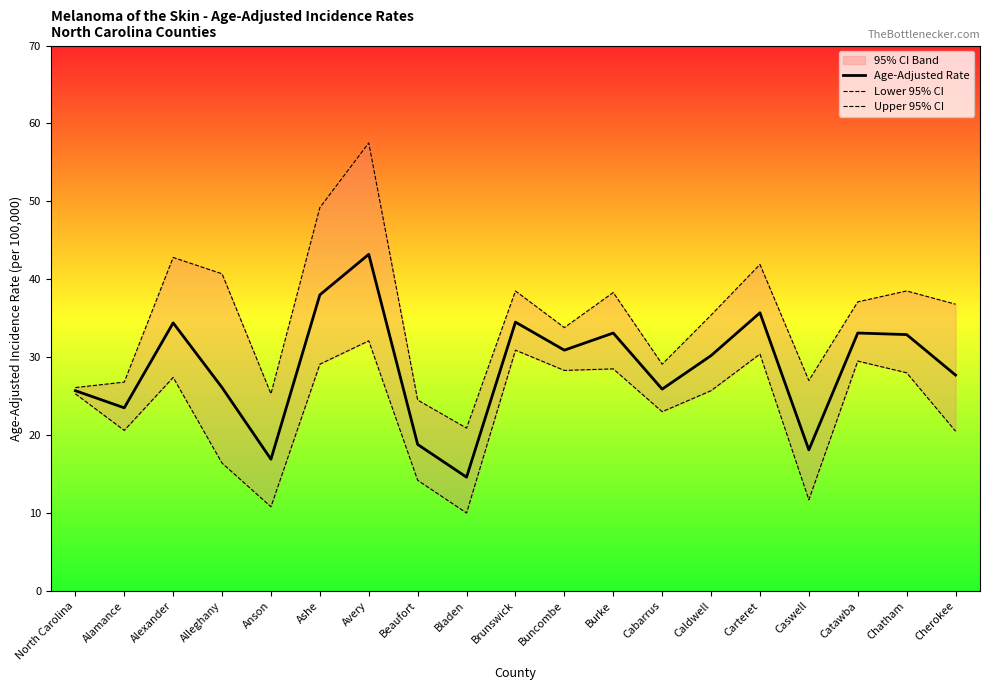

Rank the series by their maximum value, from lowest to highest.

Lower 95% CI, Age-Adjusted Rate, Upper 95% CI